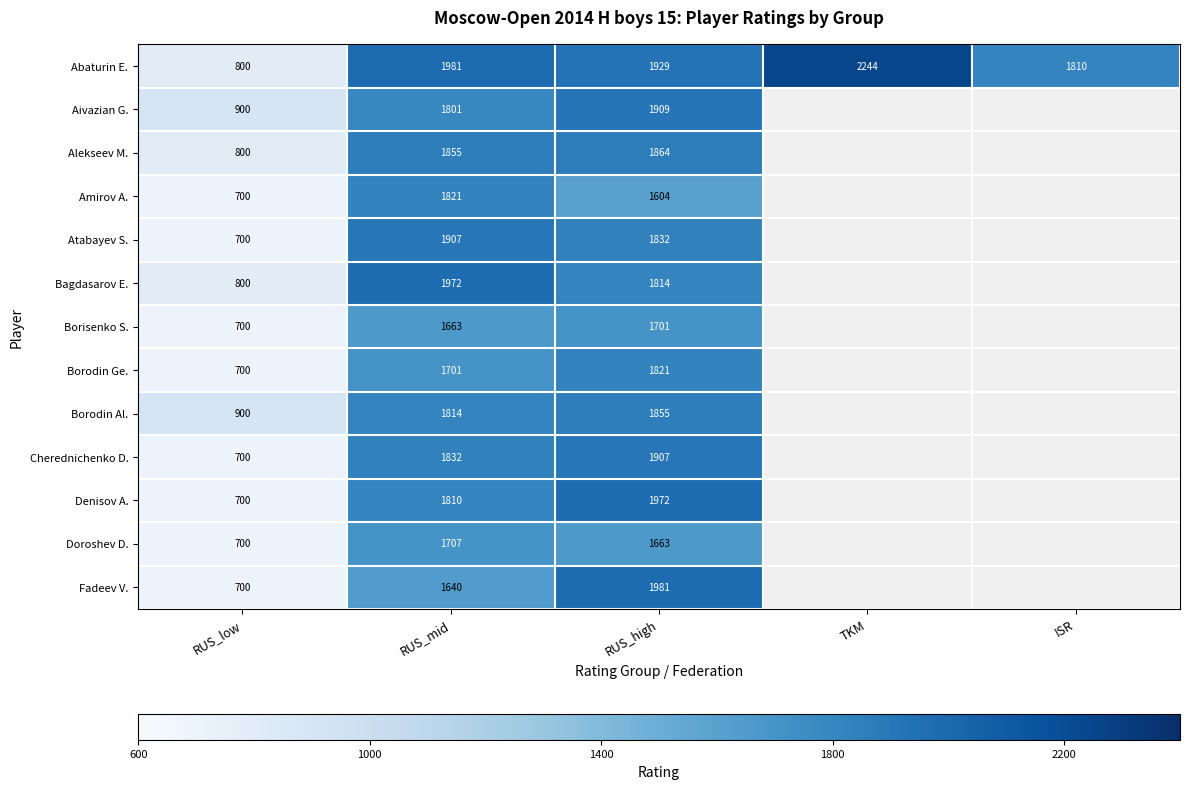

Which category has the highest value across all series?

TKM